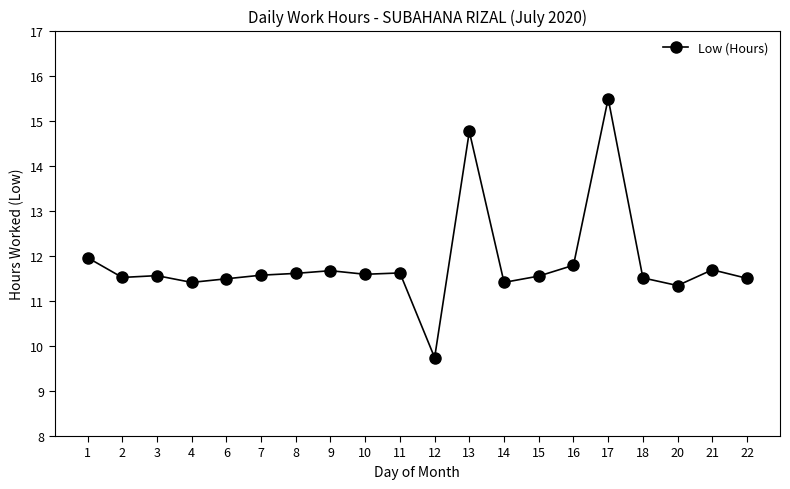

What is the minimum value shown in the chart?

9.7